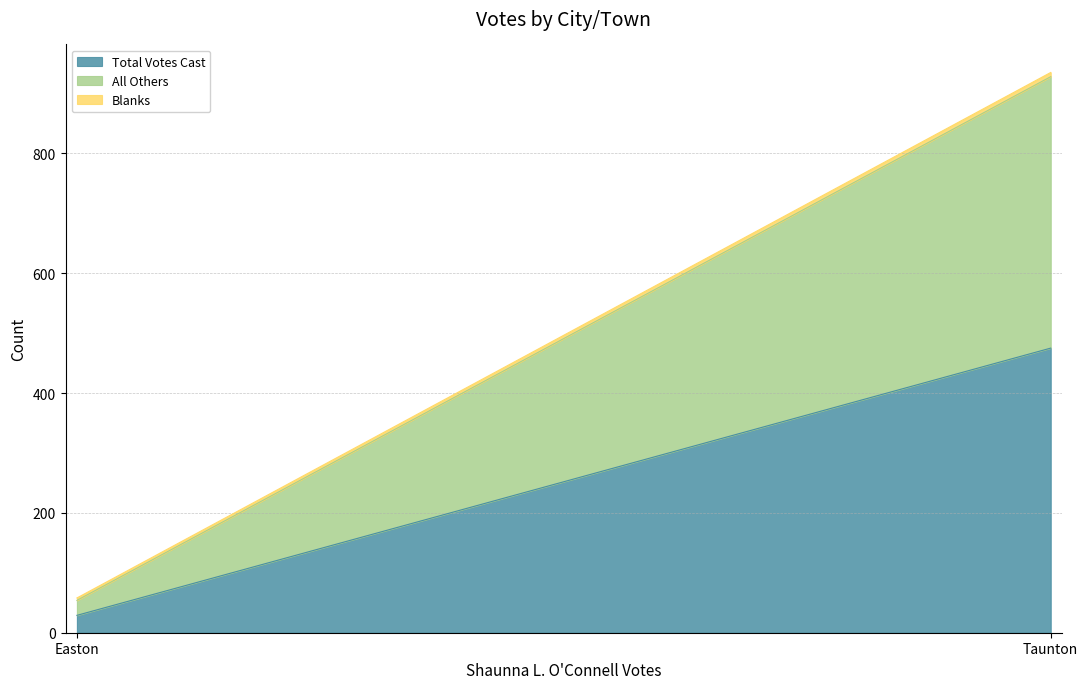

Reading left to right, what are all the values shown in this chart?

All Others: Easton=25	Taunton=453
Blanks: Easton=4	Taunton=7
Total Votes Cast: Easton=29	Taunton=475